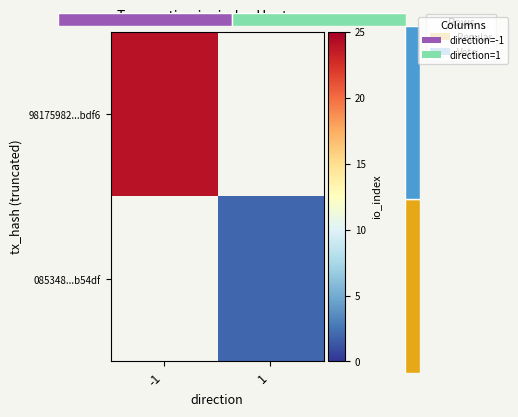

Count the number of categories in the chart.

2